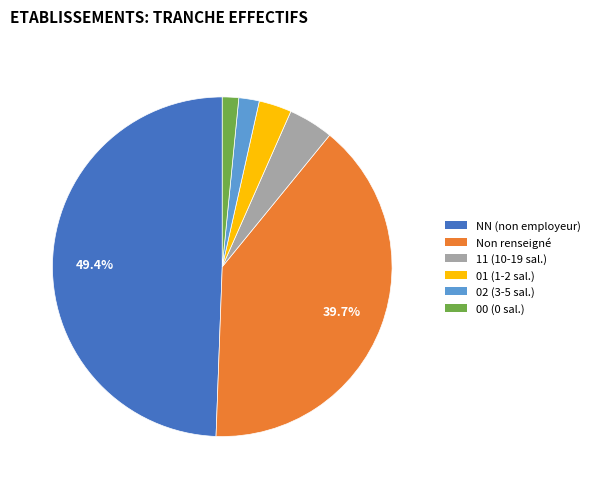

Between 11 (10-19 sal.) and NN (non employeur), which is larger?

NN (non employeur)